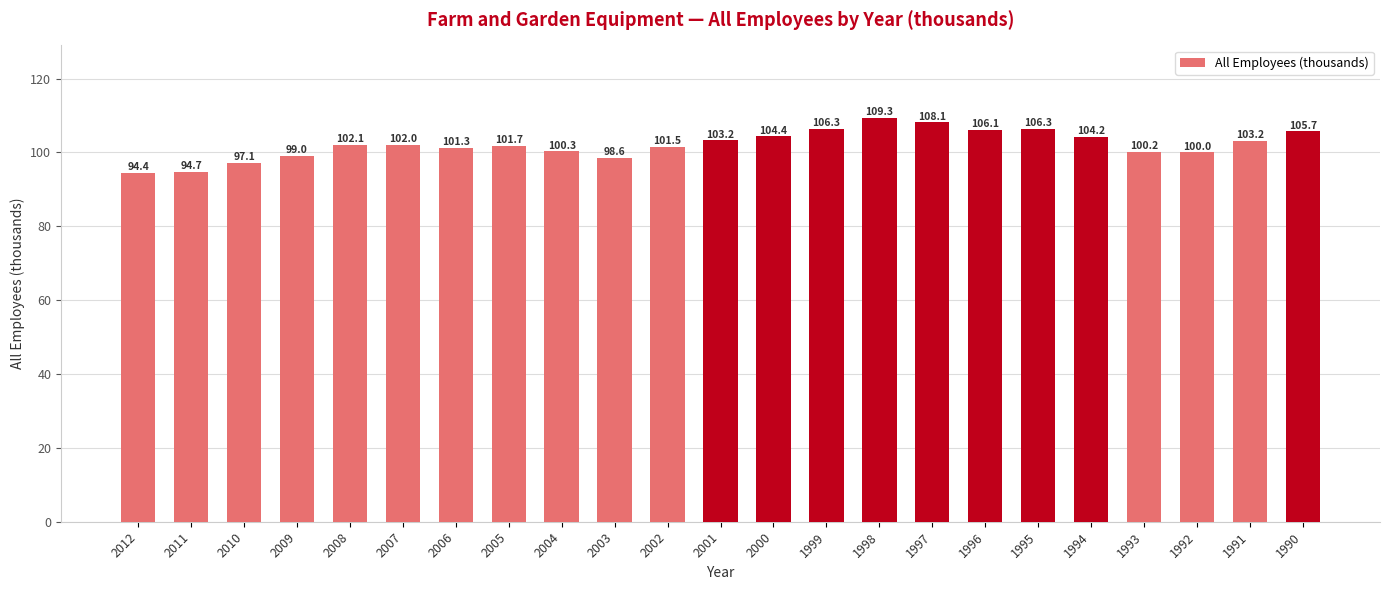

Reading left to right, what are all the values shown in this chart?

2012=94.4	2011=94.7	2010=97.1	2009=99.0	2008=102.1	2007=102.0	2006=101.3	2005=101.7	2004=100.3	2003=98.6	2002=101.5	2001=103.2	2000=104.4	1999=106.3	1998=109.3	1997=108.1	1996=106.1	1995=106.3	1994=104.2	1993=100.2	1992=100.0	1991=103.2	1990=105.7